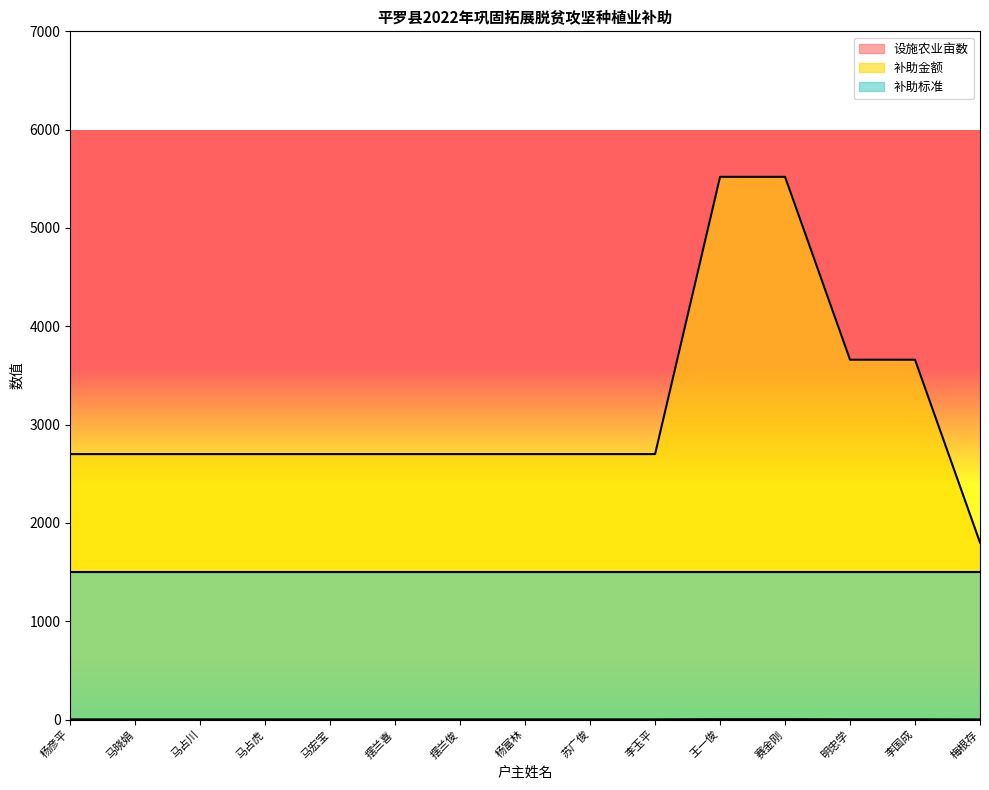

How many values in the 设施农业亩数 series exceed 2700?

4